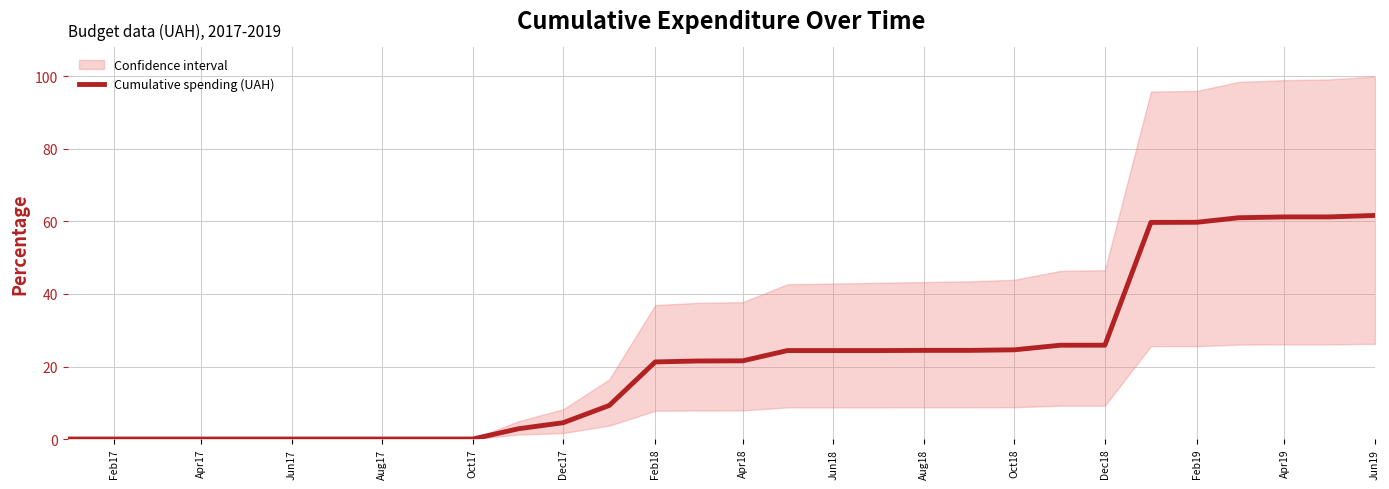

True or false: the data has more than 1 interior local peaks.

False